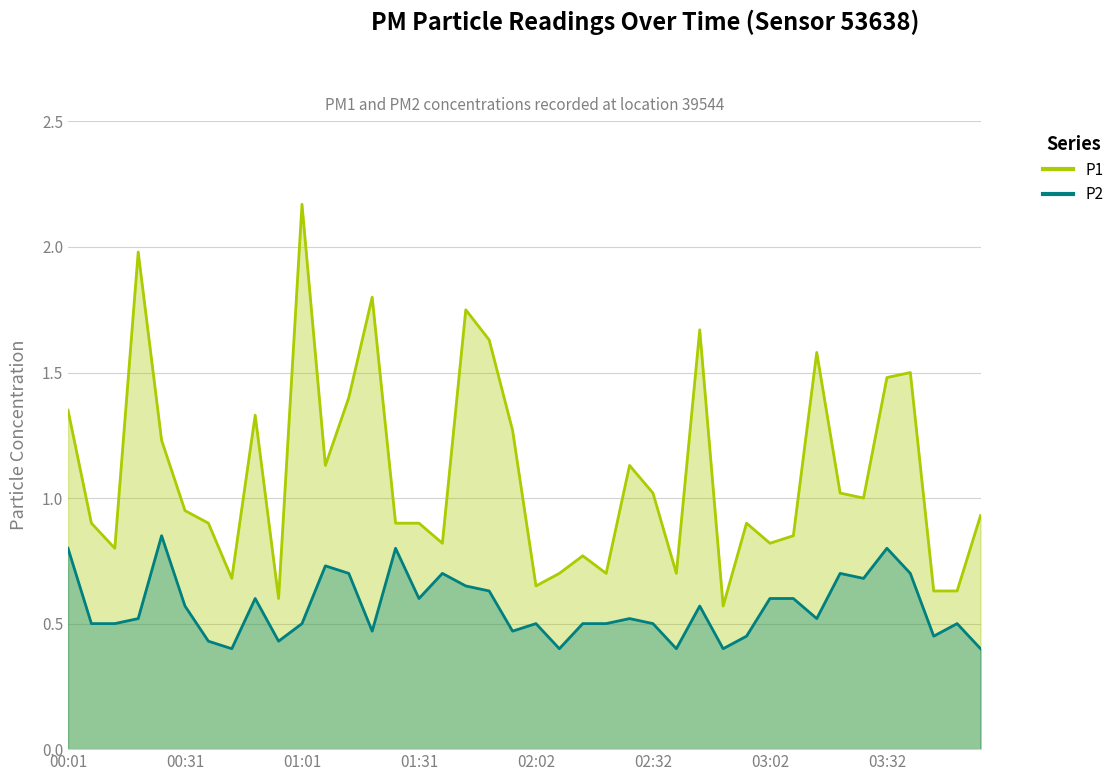

How many lines are shown in the chart?

2